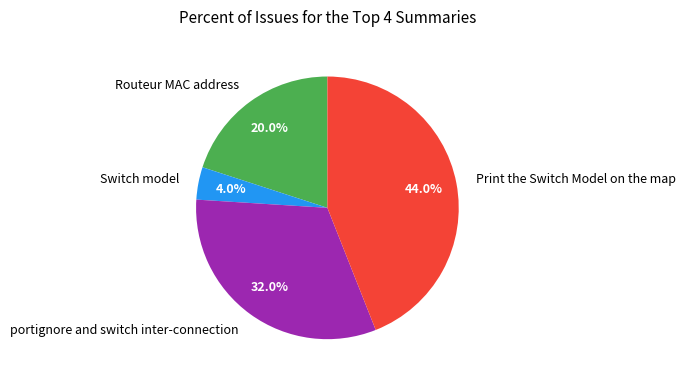

Which category has the biggest portion of the pie?

Print the Switch Model on the map